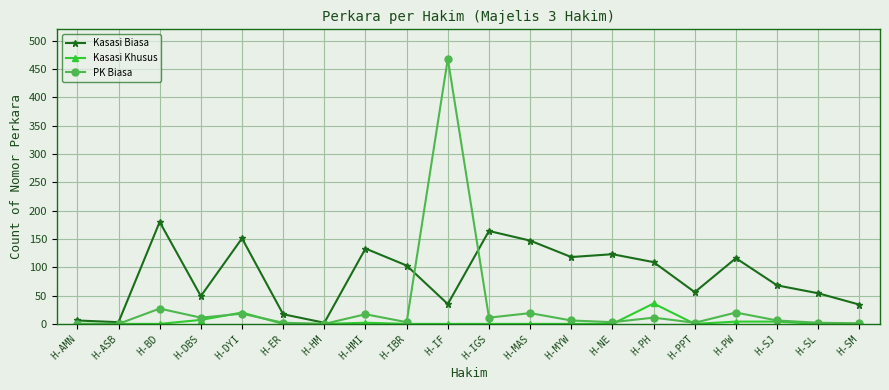

At which label does PK Biasa reach its peak?

H-IF